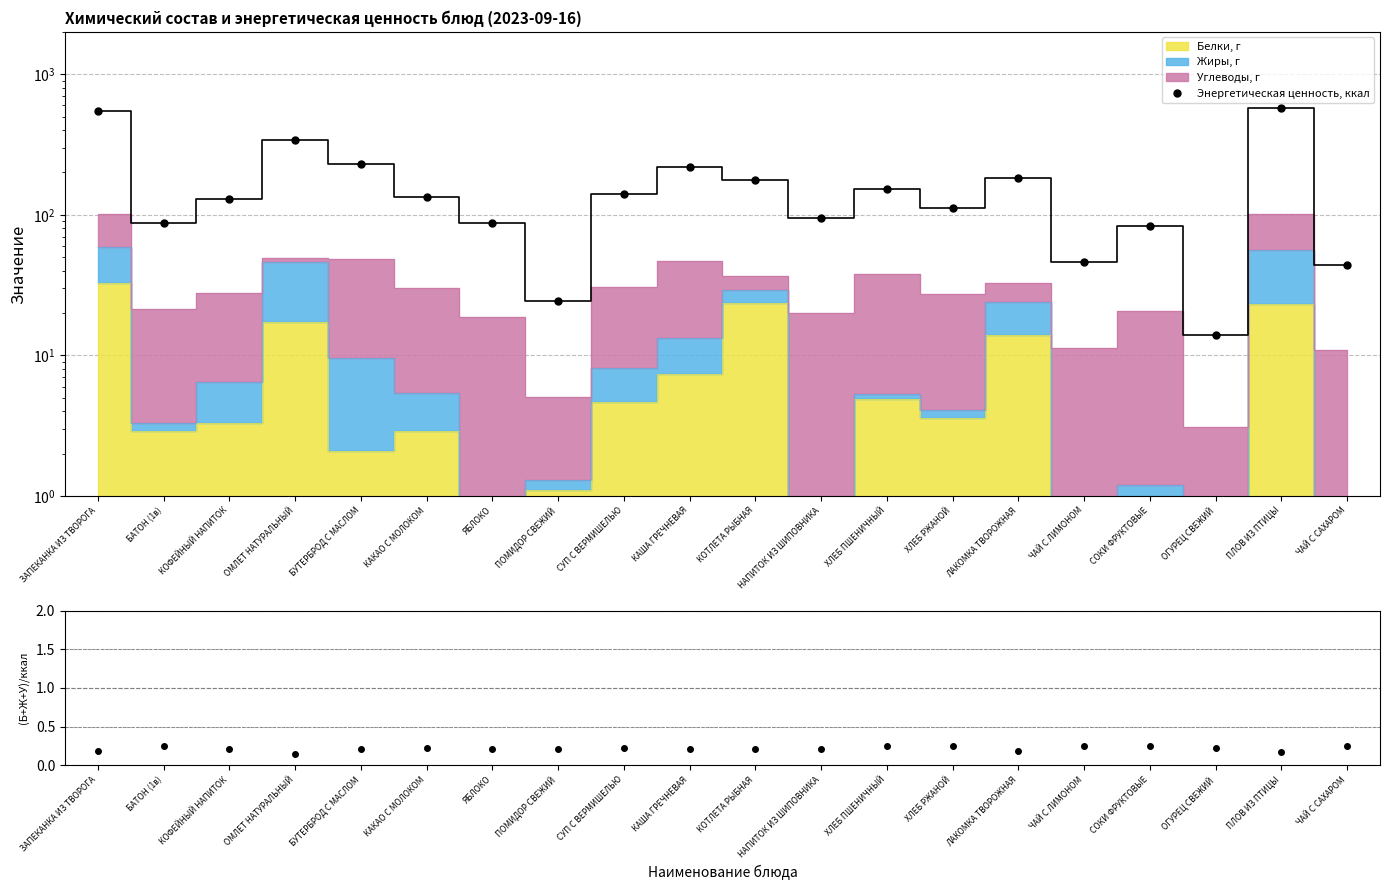

List the labels in order of value, largest first.

ПЛОВ ИЗ ПТИЦЫ, ЗАПЕКАНКА ИЗ ТВОРОГА, ОМЛЕТ НАТУРАЛЬНЫЙ, БУТЕРБРОД С МАСЛОМ, КАША ГРЕЧНЕВАЯ, ЛАКОМКА ТВОРОЖНАЯ, КОТЛЕТА РЫБНАЯ, ХЛЕБ ПШЕНИЧНЫЙ, СУП С ВЕРМИШЕЛЬЮ, КАКАО С МОЛОКОМ, КОФЕЙНЫЙ НАПИТОК, ХЛЕБ РЖАНОЙ, НАПИТОК ИЗ ШИПОВНИКА, БАТОН (1в), ЯБЛОКО, СОКИ ФРУКТОВЫЕ, ЧАЙ С ЛИМОНОМ, ЧАЙ С САХАРОМ, ПОМИДОР СВЕЖИЙ, ОГУРЕЦ СВЕЖИЙ